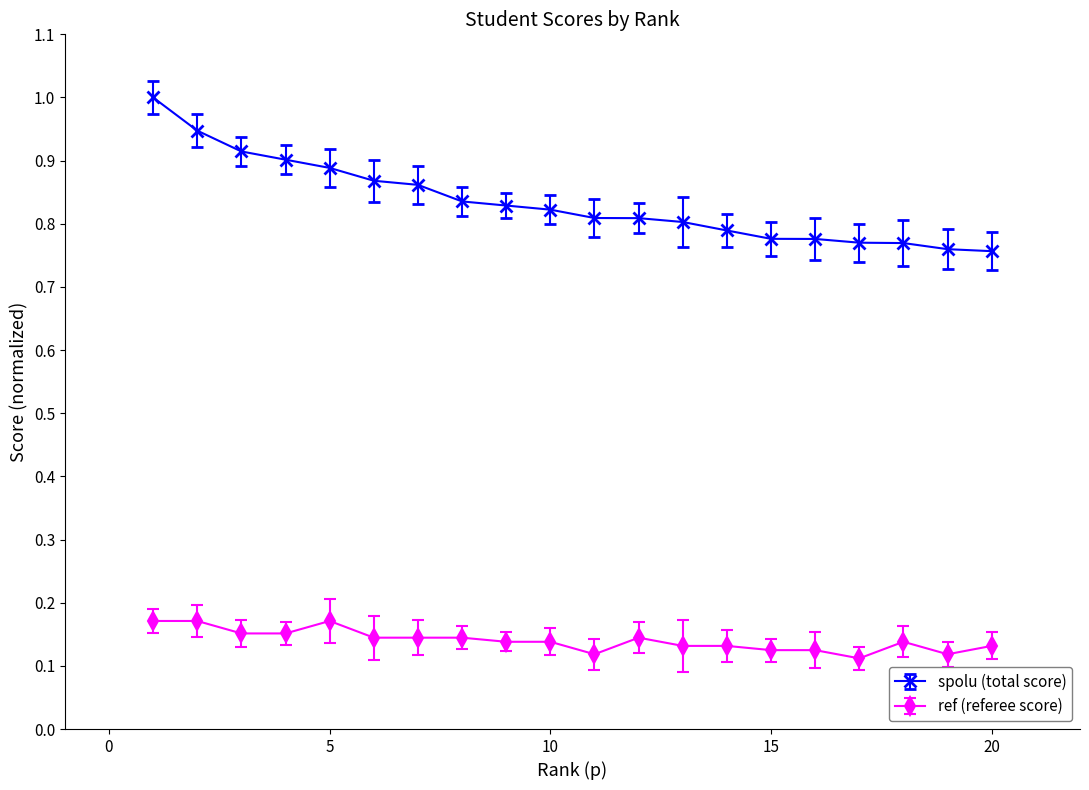

What is the greatest value displayed?

1.0